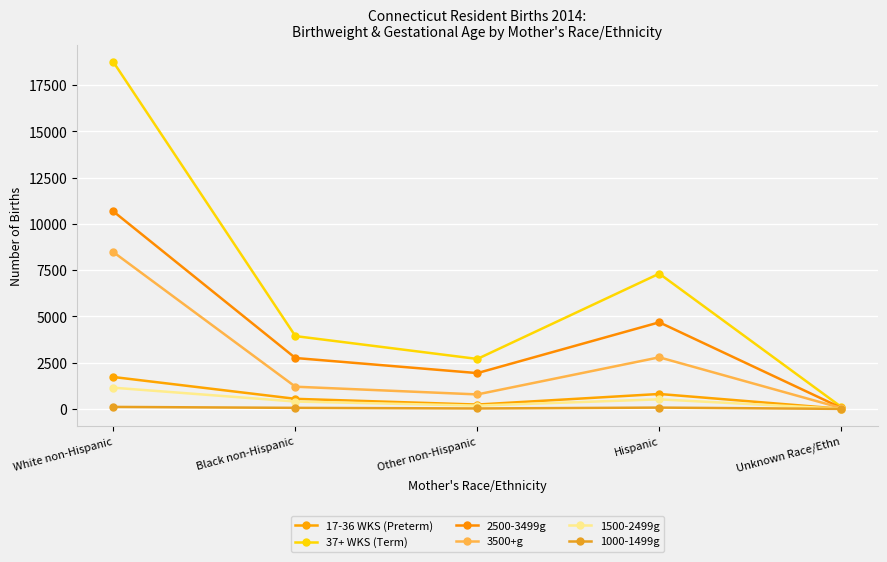

The 2500-3499g series shows 3123 at Other non-Hispanic. True or false?

False